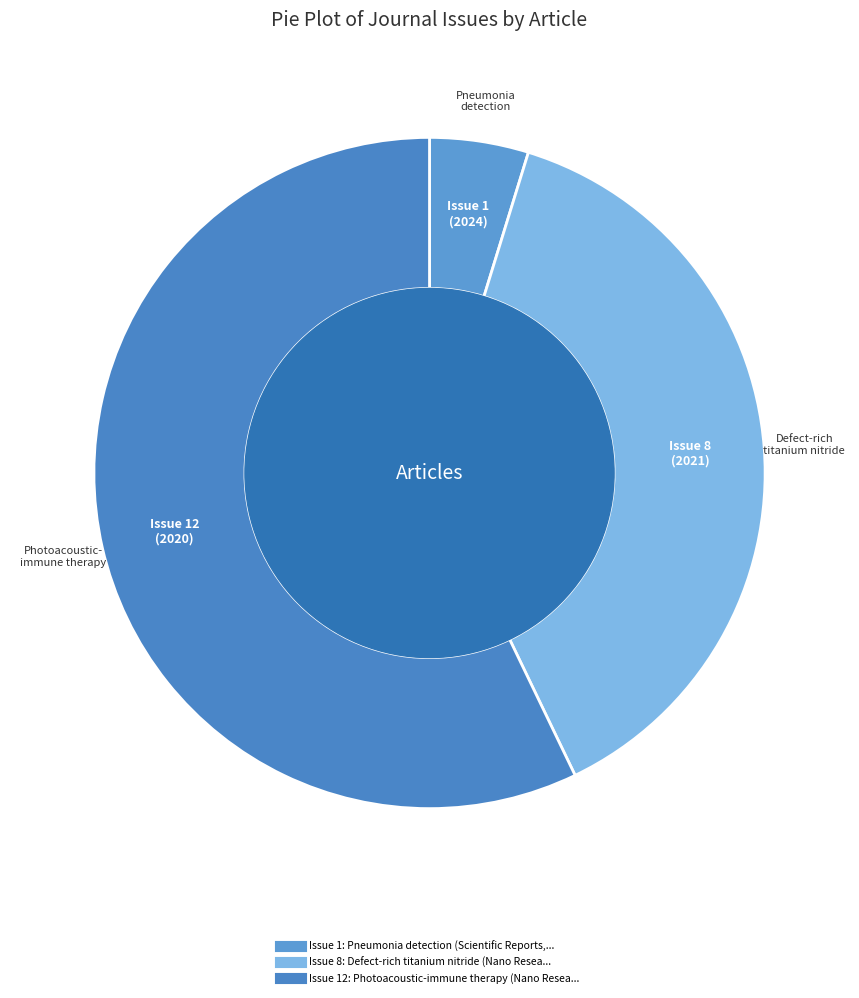

Count the number of slices in the pie.

3